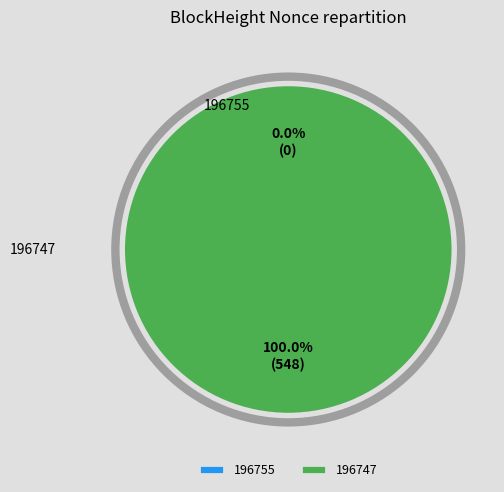

Which has a higher value, 196755 or 196747?

196747